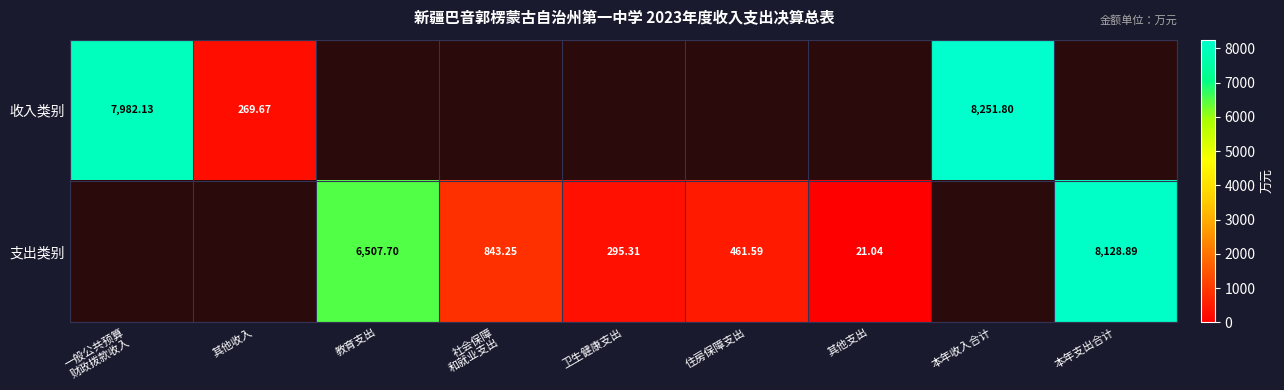

Is the value of 收入类别 at 本年收入合计 greater than the value of 支出类别 at 教育支出?

Yes